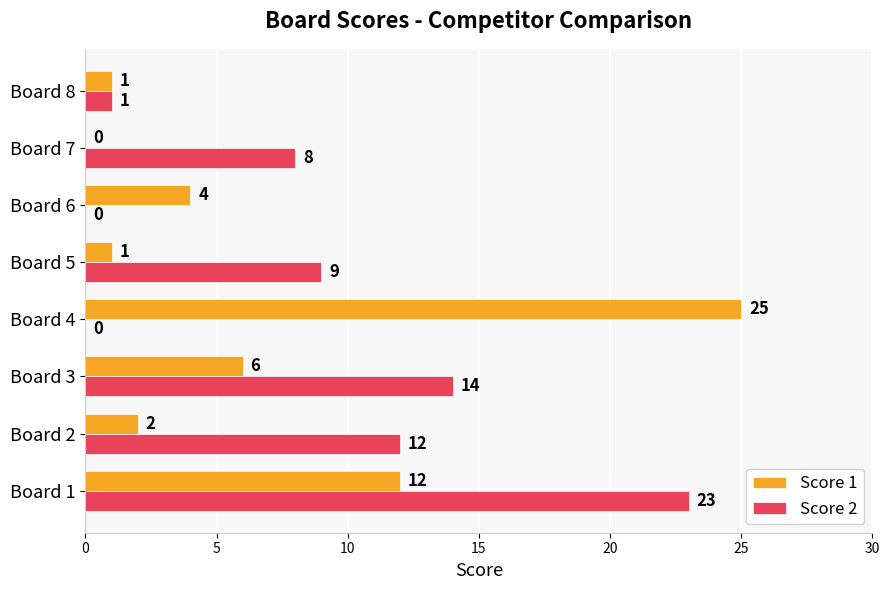

How many values in Score 1 are above zero?

7